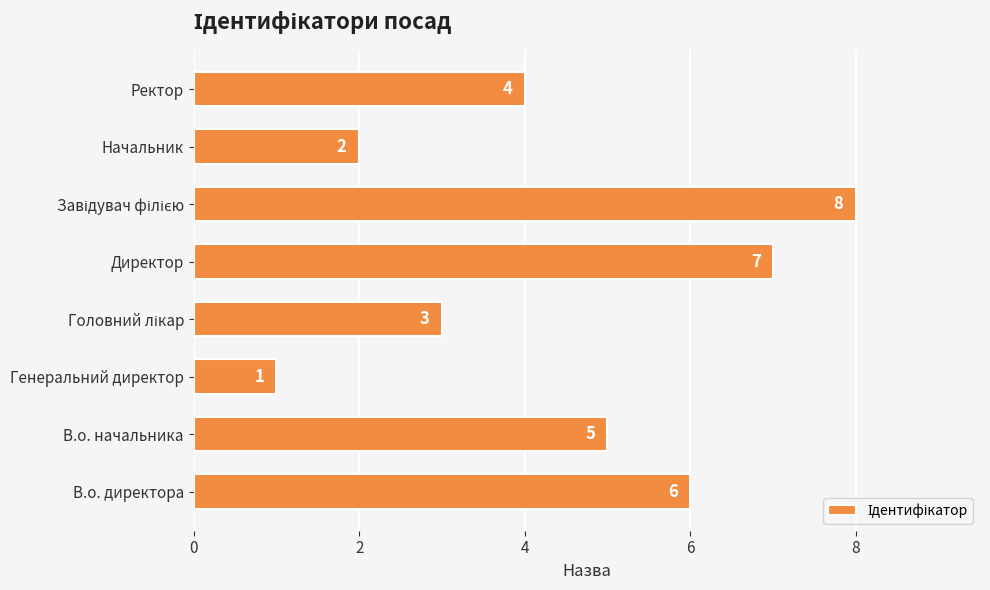

What is the sum of all values?

36